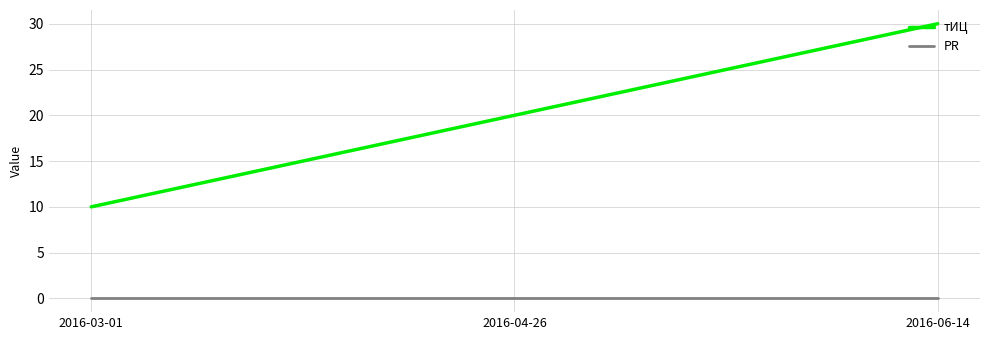

Is the value of PR at 2016-04-26 greater than the value of тИЦ at 2016-03-01?

No